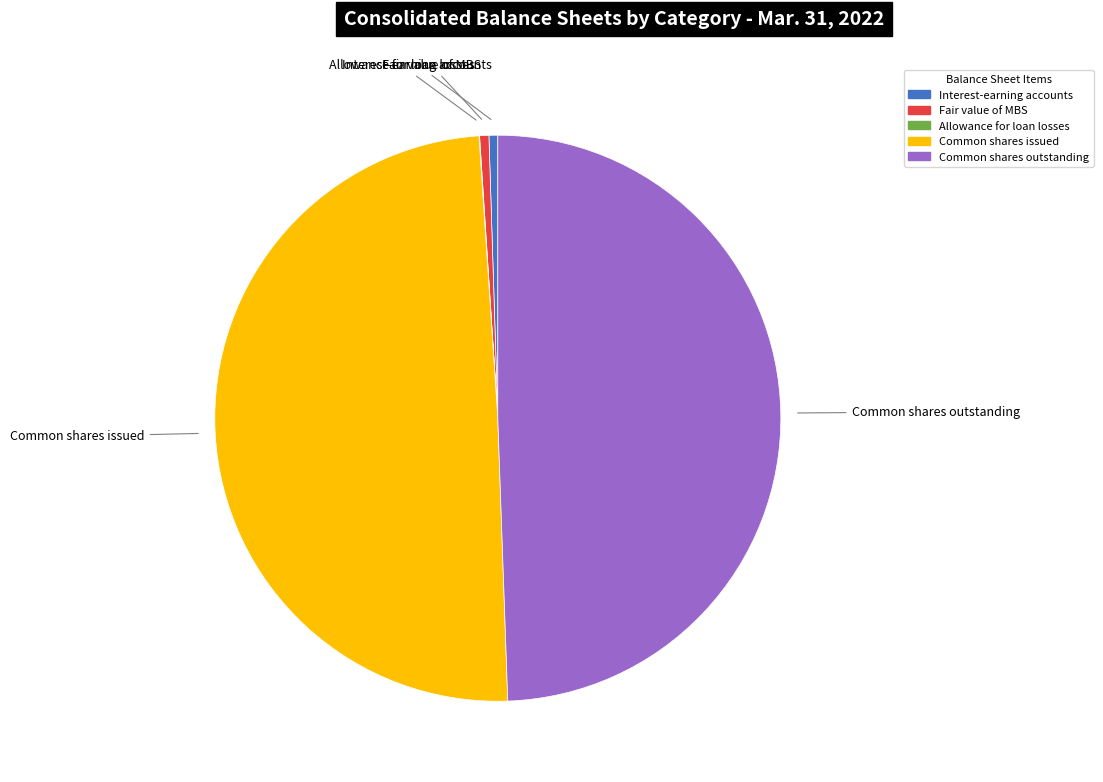

Does Interest-earning accounts represent more than half of the total?

No